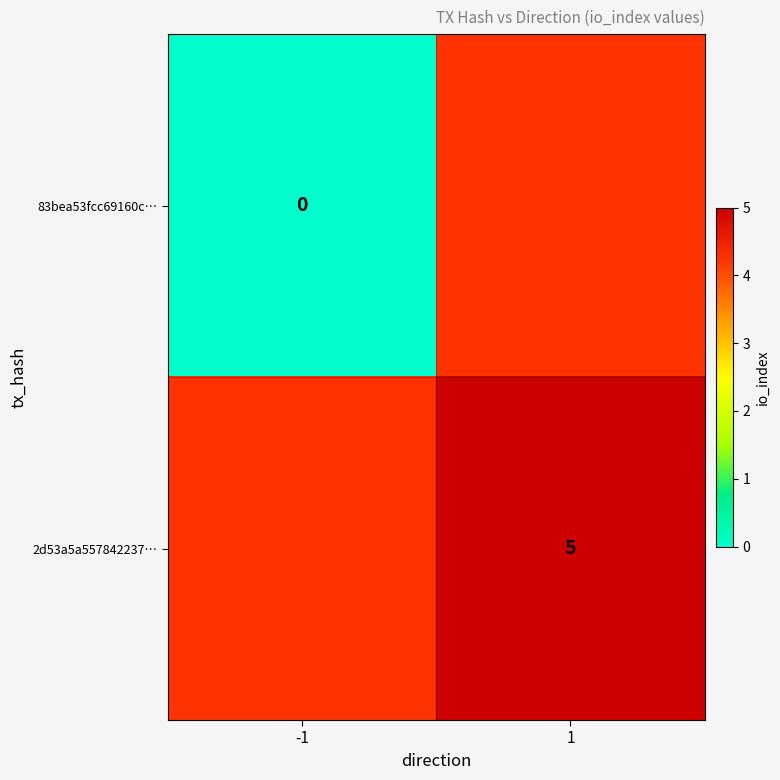

The value of 2d53a5a557842237… at 1 is 8. True or false?

False